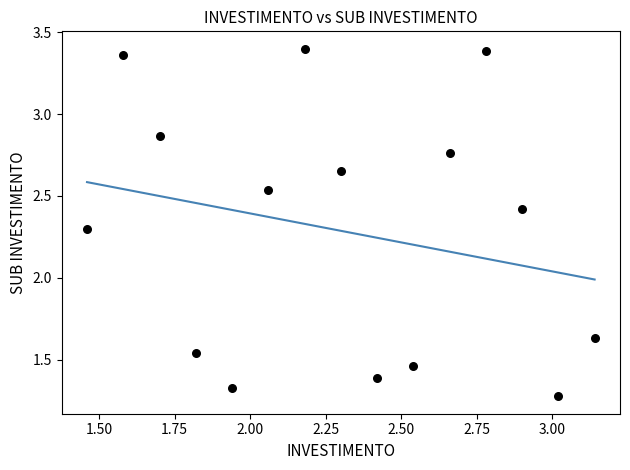

What Y value in the scatter plot is closest to 2?

2.3